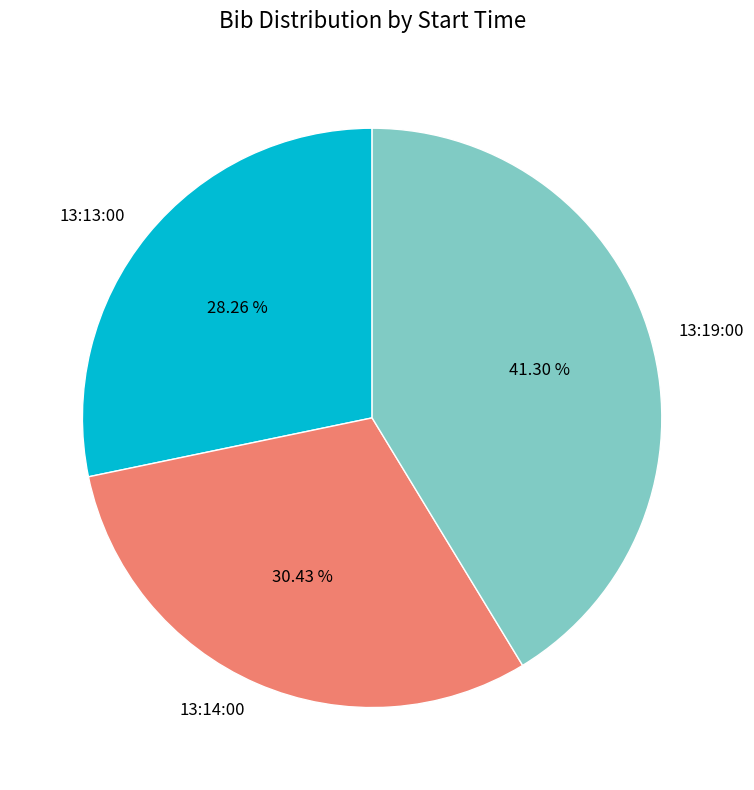

How many segments does this pie chart have?

3